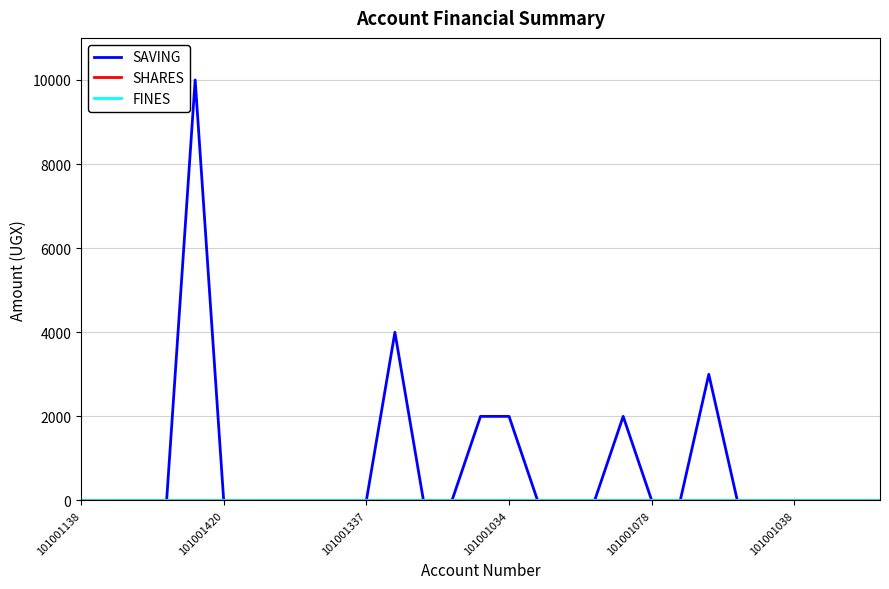

Which category has the lowest value in the SAVING series?

101001138